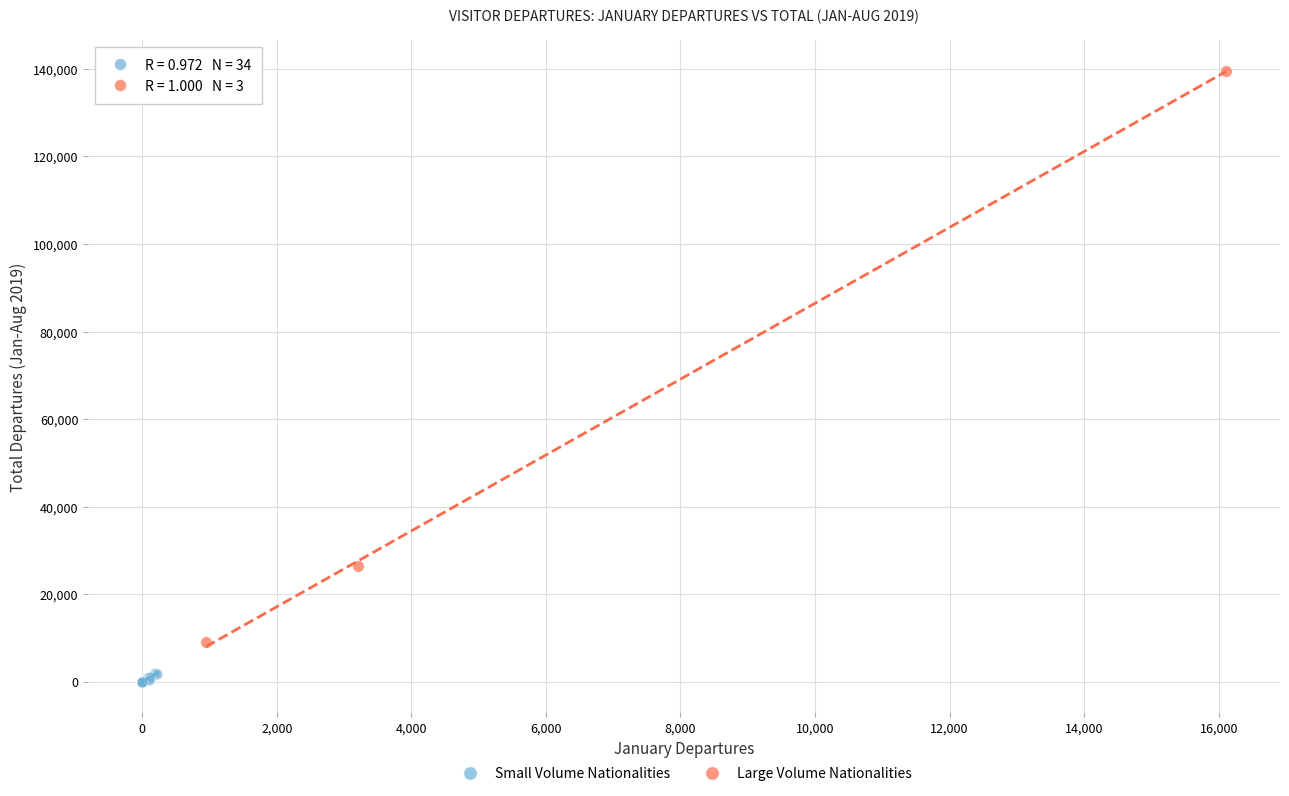

Which series contains the lowest Y value?

Small Volume Nationalities